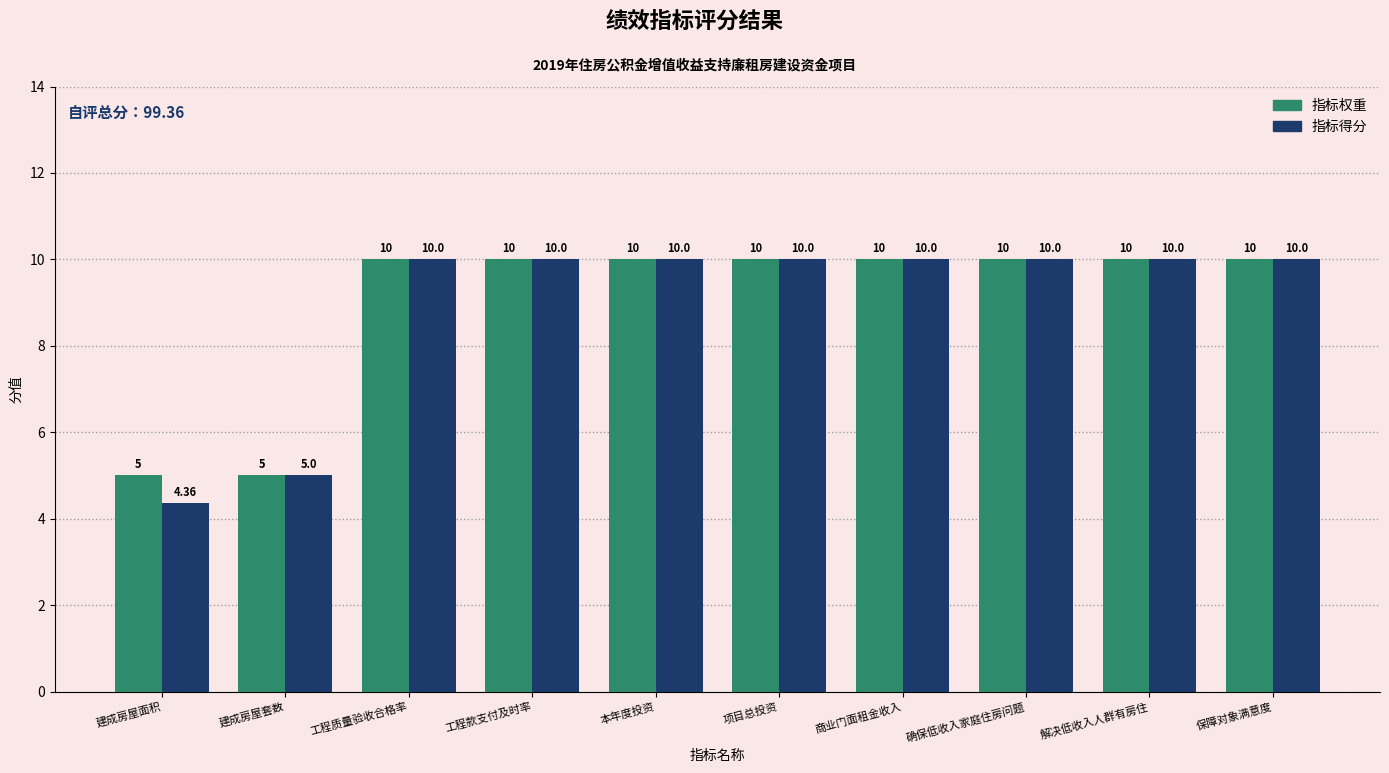

What is the average value of the 指标权重 series?

9.0